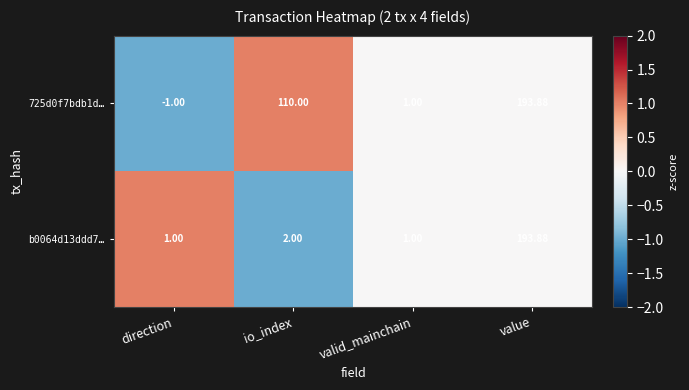

How many data points does each series have?

4